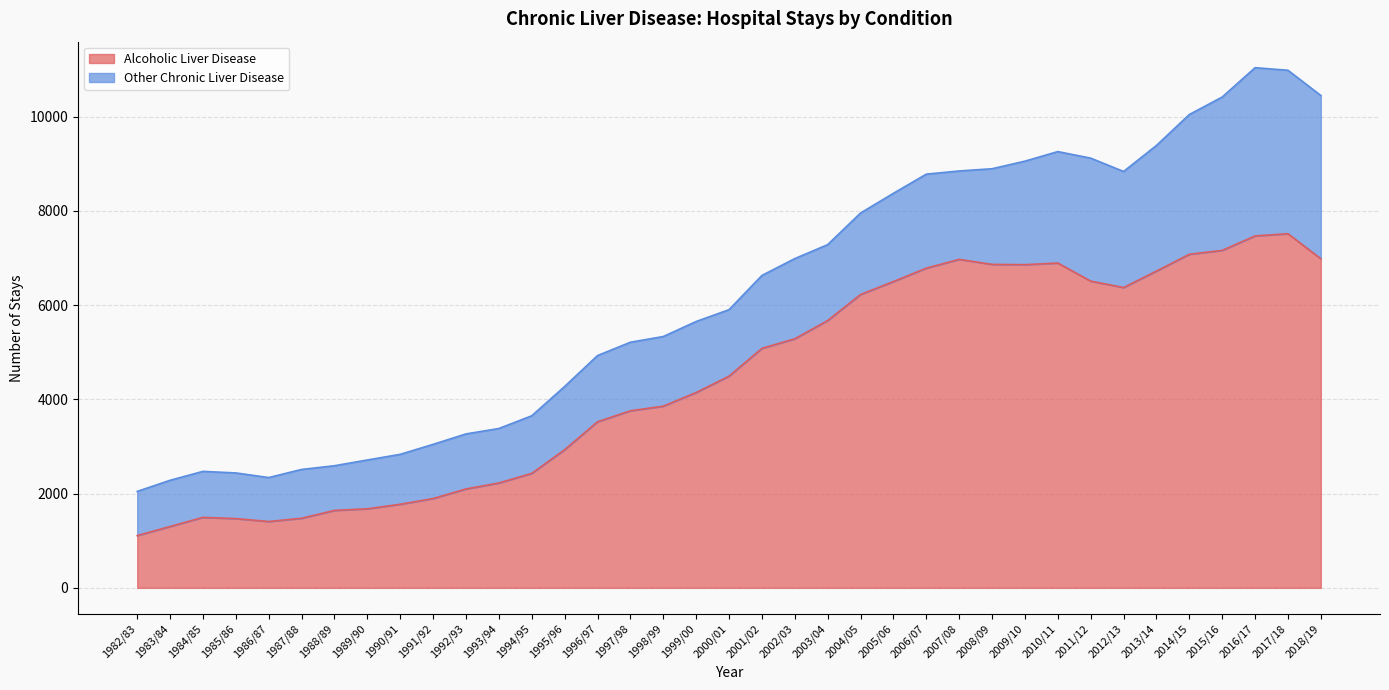

Reading right to left, what are all the values shown in this chart?

2018/19=6985	2017/18=7516	2016/17=7469	2015/16=7162	2014/15=7080	2013/14=6723	2012/13=6374	2011/12=6510	2010/11=6894	2009/10=6859	2008/09=6865	2007/08=6972	2006/07=6785	2005/06=6501	2004/05=6226	2003/04=5673	2002/03=5286	2001/02=5083	2000/01=4493	1999/00=4146	1998/99=3856	1997/98=3758	1996/97=3525	1995/96=2932	1994/95=2430	1993/94=2226	1992/93=2099	1991/92=1896	1990/91=1774	1989/90=1678	1988/89=1644	1987/88=1477	1986/87=1408	1985/86=1470	1984/85=1496	1983/84=1302	1982/83=1109